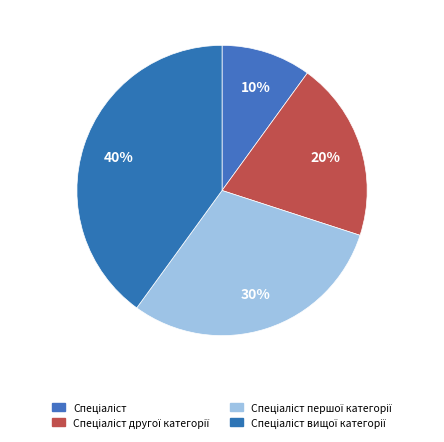

Which category has the smallest portion of the pie?

Спеціаліст